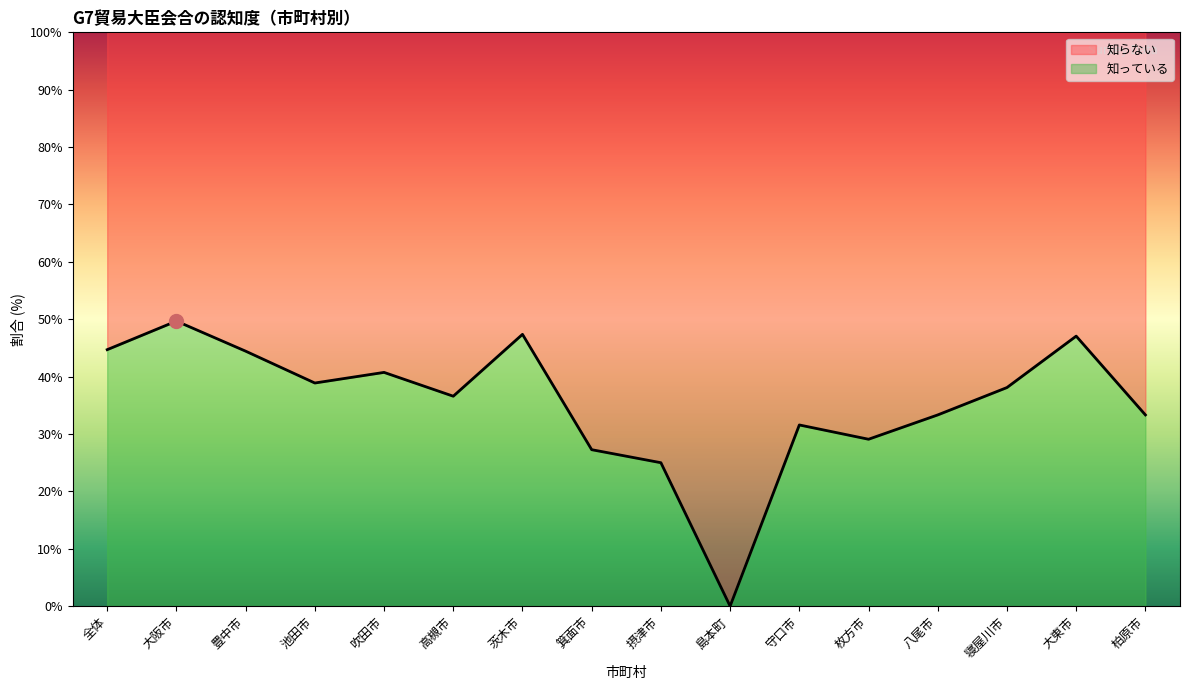

What is the change in value from 大阪市 to 島本町?

-49.7